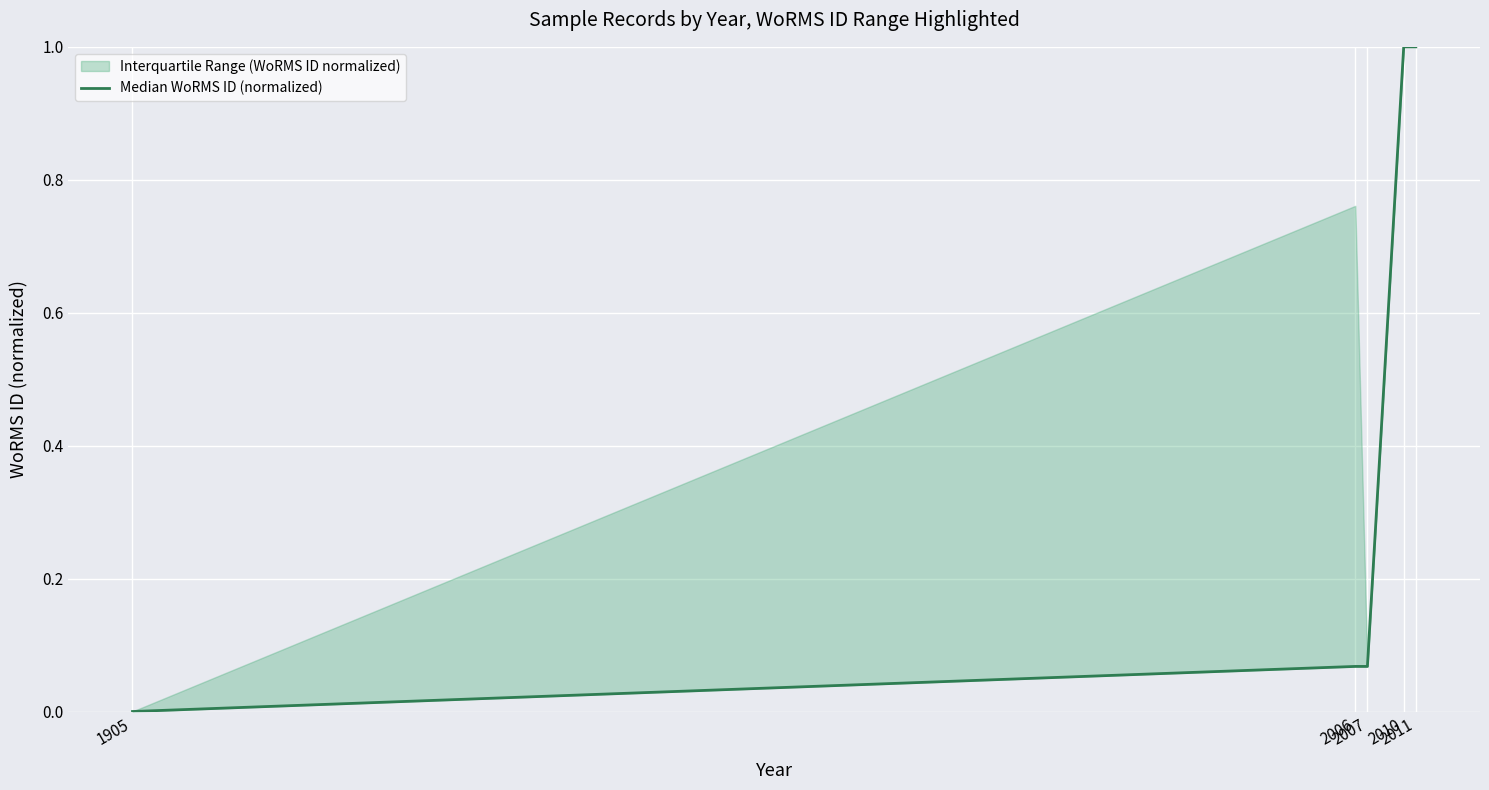

What is the sum of the values at 2011 and 1905?

1.0